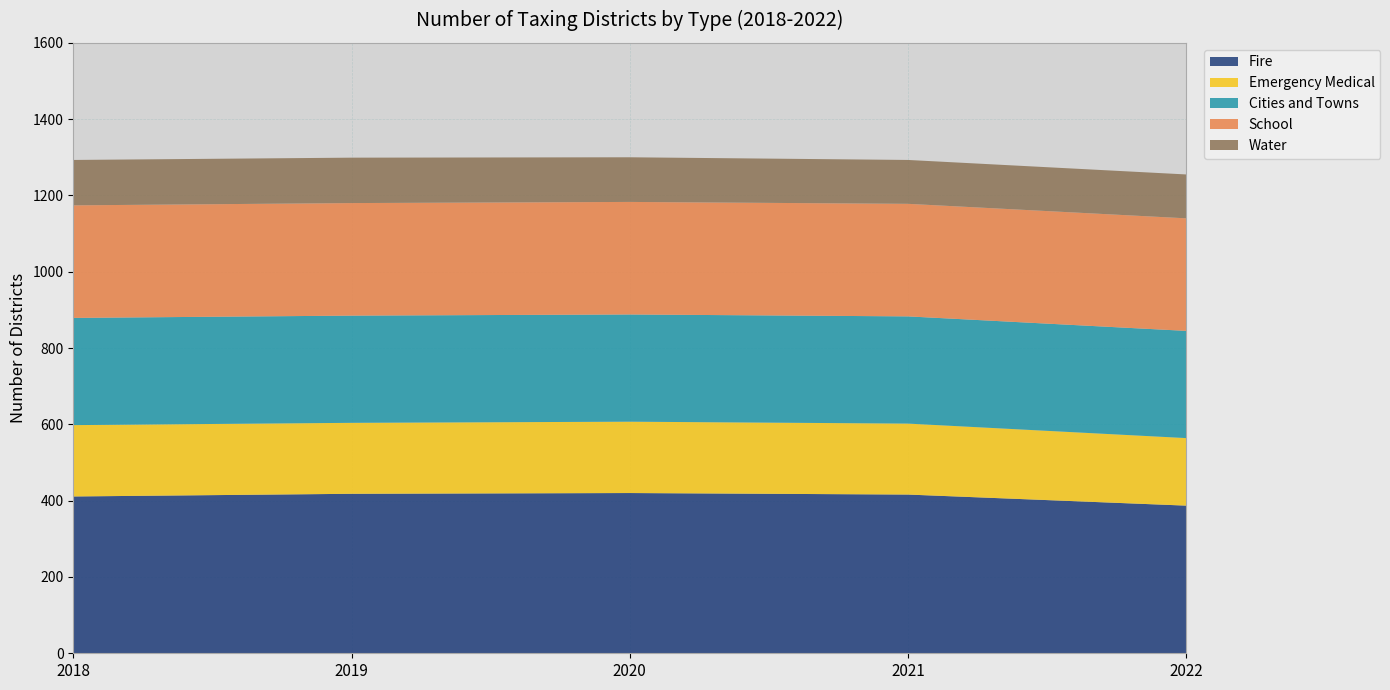

Reading left to right, list all the values displayed in this chart.

Fire: 2018=411	2019=418	2020=420	2021=416	2022=387
Emergency Medical: 2018=187	2019=186	2020=187	2021=186	2022=177
Cities and Towns: 2018=281	2019=281	2020=281	2021=281	2022=281
School: 2018=295	2019=295	2020=295	2021=295	2022=295
Water: 2018=119	2019=119	2020=117	2021=115	2022=115